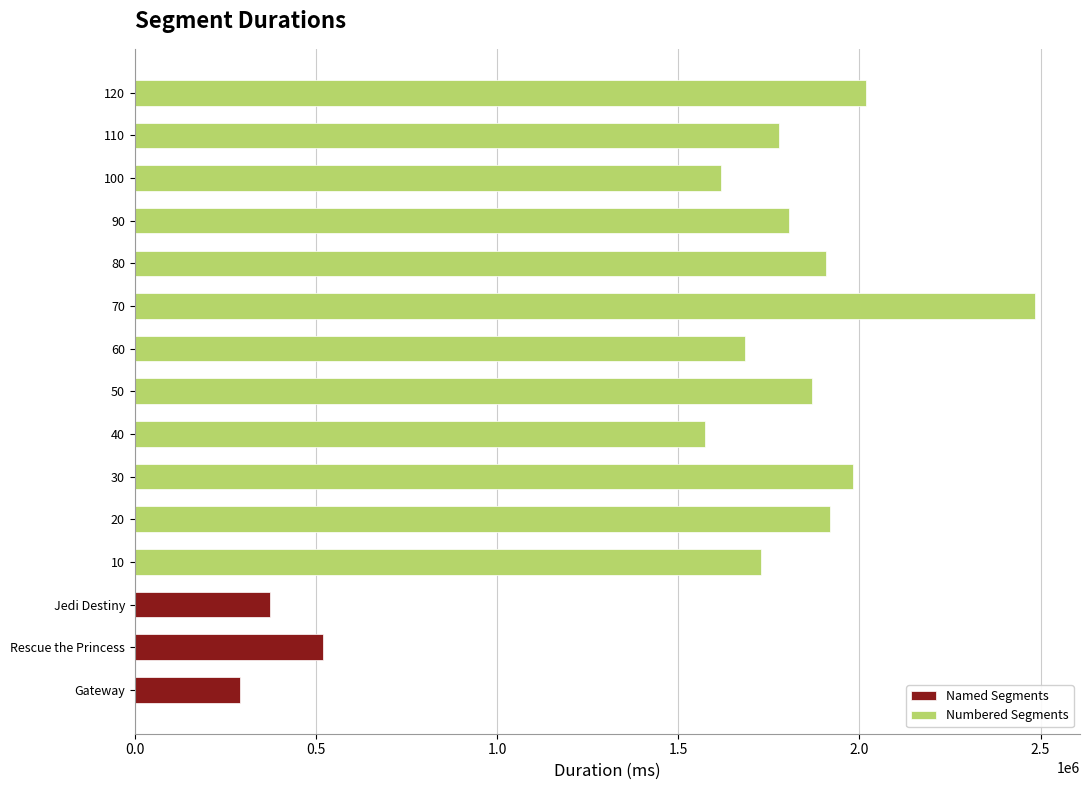

At which category does the chart reach its minimum across all series?

Gateway